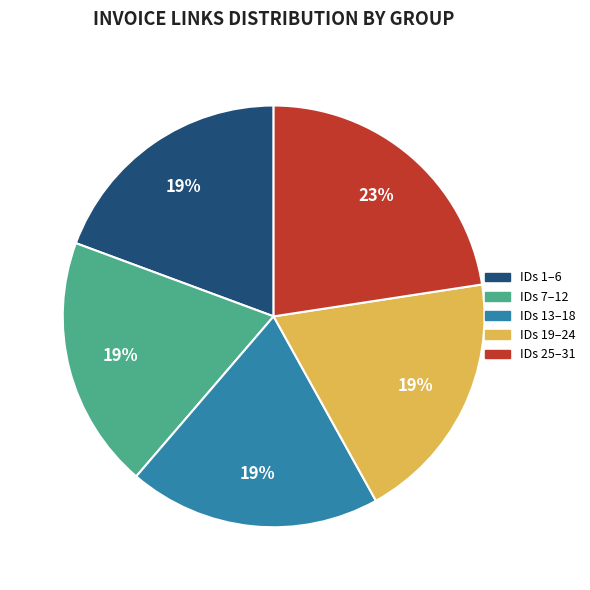

Is there a majority slice in this chart?

No